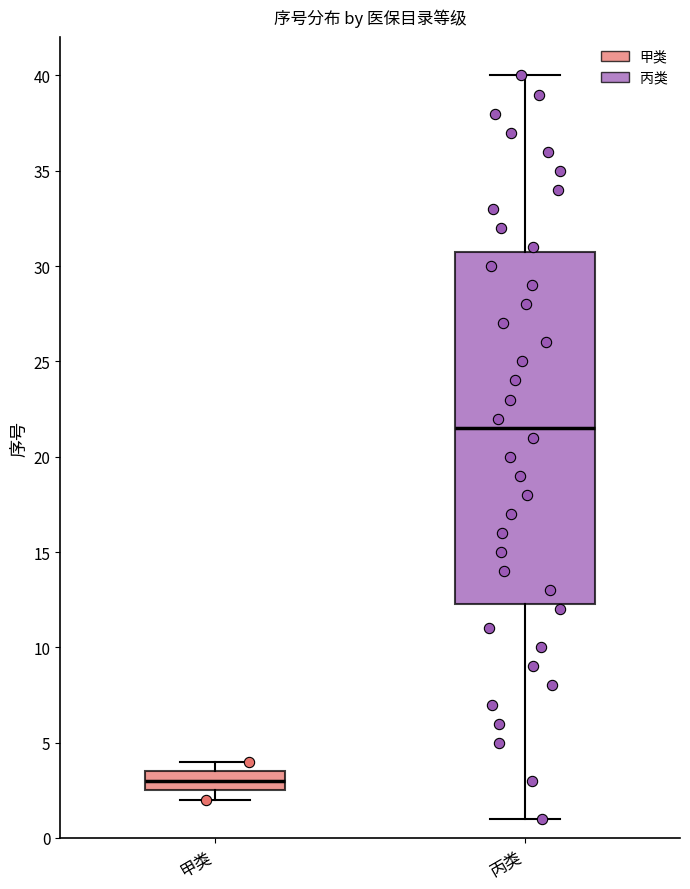

Reading left to right, transcribe this box plot: for each box, give where its median line is, the range the box spans, and where its two whiskers end, as read against the y-axis. The values are not printed on the chart, so give them approximately, as read against the axis.

甲类: median 3.0, box 2.5 to 3.5, whiskers 2.0 to 4.0
丙类: median 21.5, box 12.5 to 31.0, whiskers 1.0 to 40.0